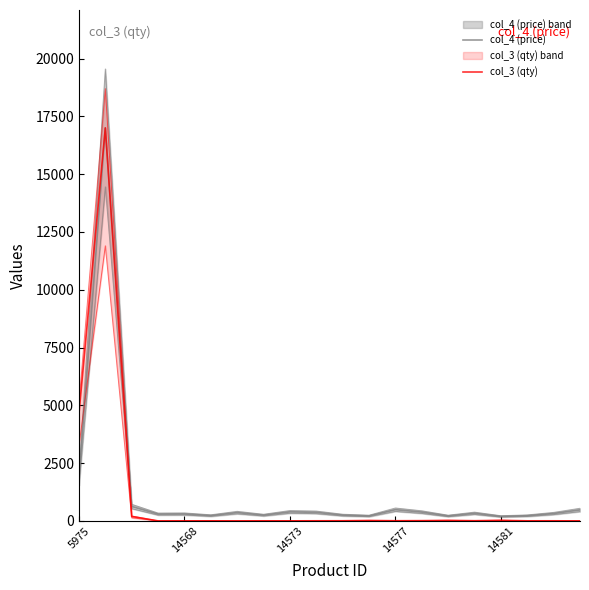

Reading left to right, list all the values displayed in this chart.

col_4 (price): 1800.0	17000.0	625.0	295.0	300.0	230.0	360.0	250.0	390.0	370.0	251.0	215.0	485.0	380.0	215.0	330.0	195.0	225.0	320.0	475.0
col_3 (qty): 4630.3	17000.0	193.5	0.6	2.6	3.0	1.0	3.3	2.6	4.7	6.1	18.3	7.0	10.9	22.0	8.0	25.1	3.3	4.3	0.5